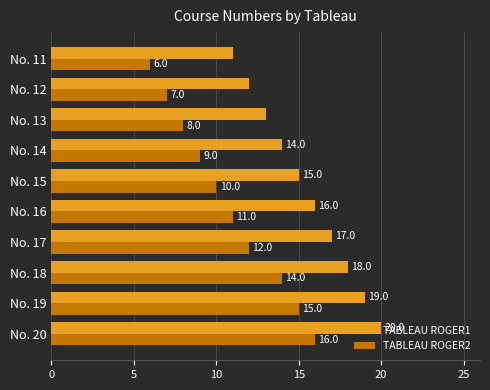

The TABLEAU ROGER2 series shows 12 at No. 12. True or false?

False